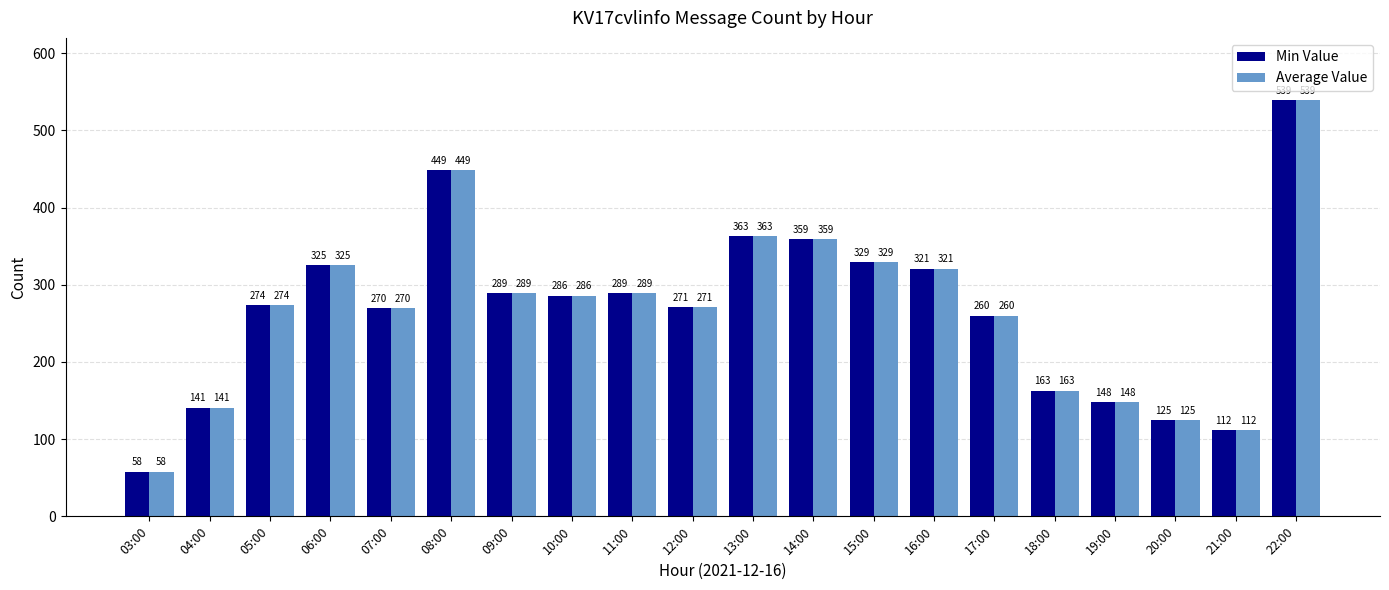

Reading right to left, transcribe all the data shown in this chart.

Min Value: 22:00=539	21:00=112	20:00=125	19:00=148	18:00=163	17:00=260	16:00=321	15:00=329	14:00=359	13:00=363	12:00=271	11:00=289	10:00=286	09:00=289	08:00=449	07:00=270	06:00=325	05:00=274	04:00=141	03:00=58
Average Value: 22:00=539	21:00=112	20:00=125	19:00=148	18:00=163	17:00=260	16:00=321	15:00=329	14:00=359	13:00=363	12:00=271	11:00=289	10:00=286	09:00=289	08:00=449	07:00=270	06:00=325	05:00=274	04:00=141	03:00=58